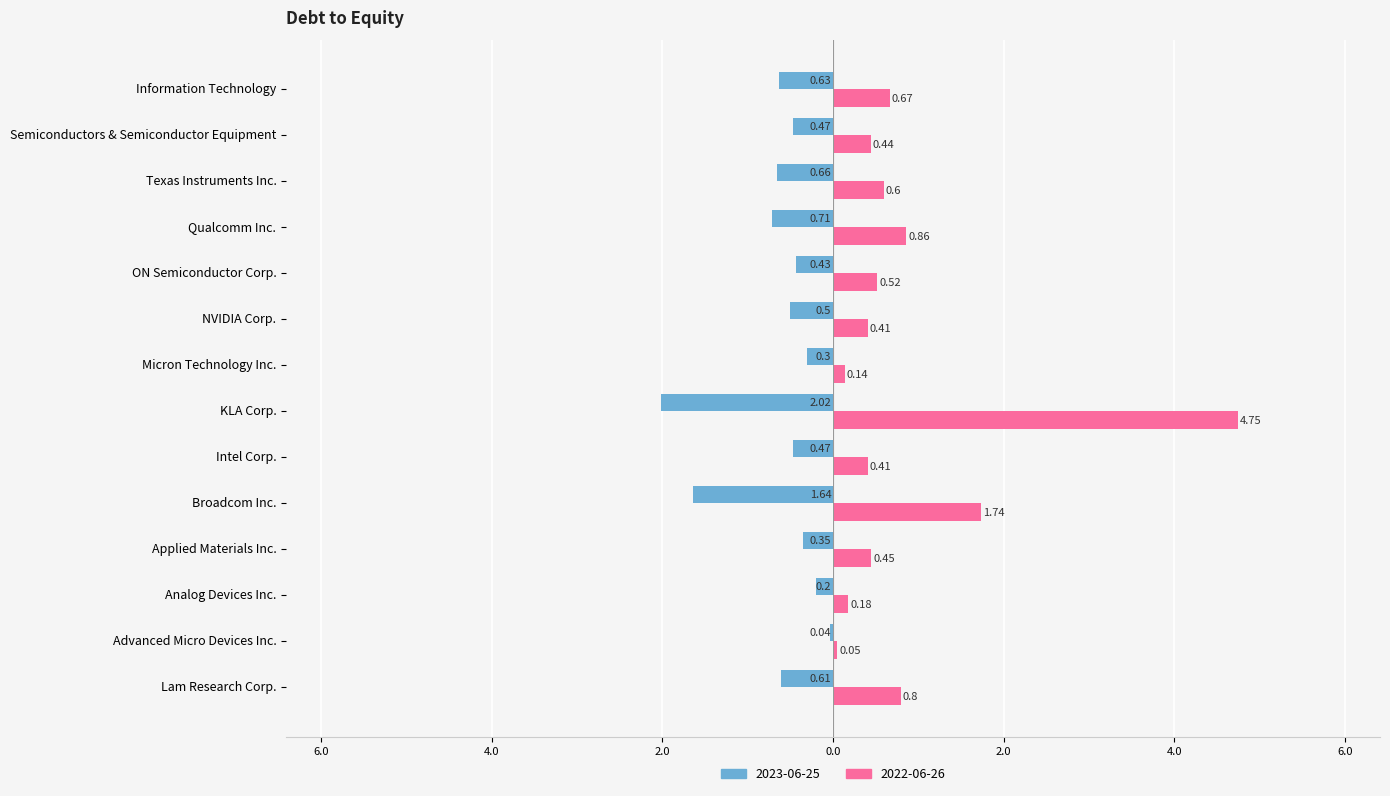

Which label corresponds to the smallest value in the chart?

KLA Corp.